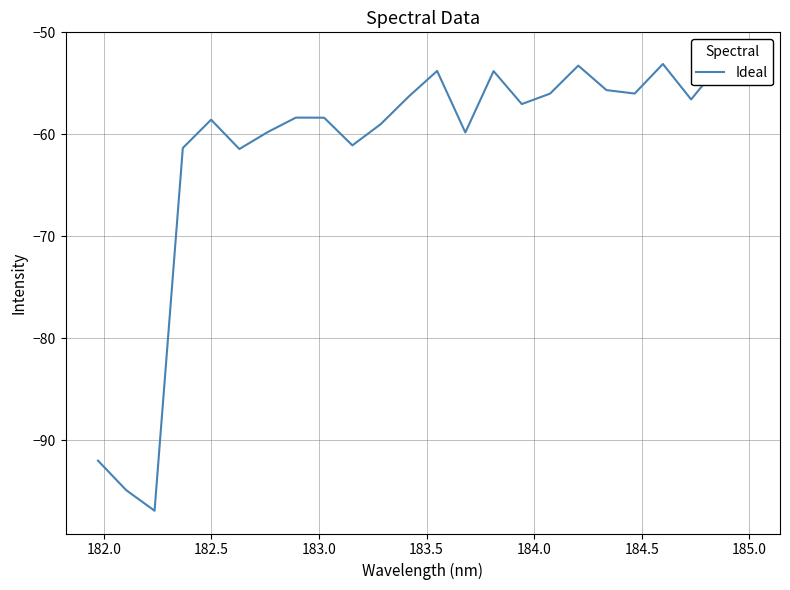

What is the minimum value shown in the chart?

-96.9